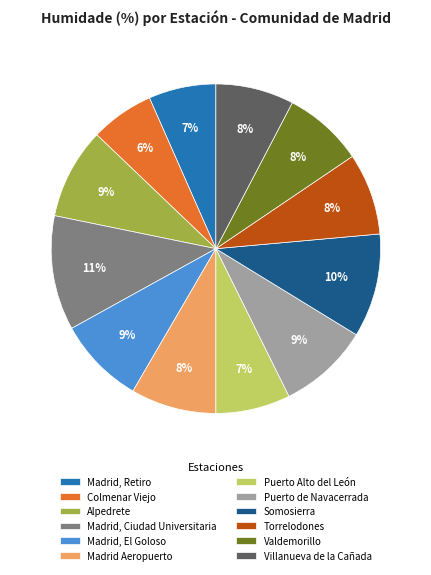

The Madrid, El Goloso slice represents 16% of the pie. True or false?

False